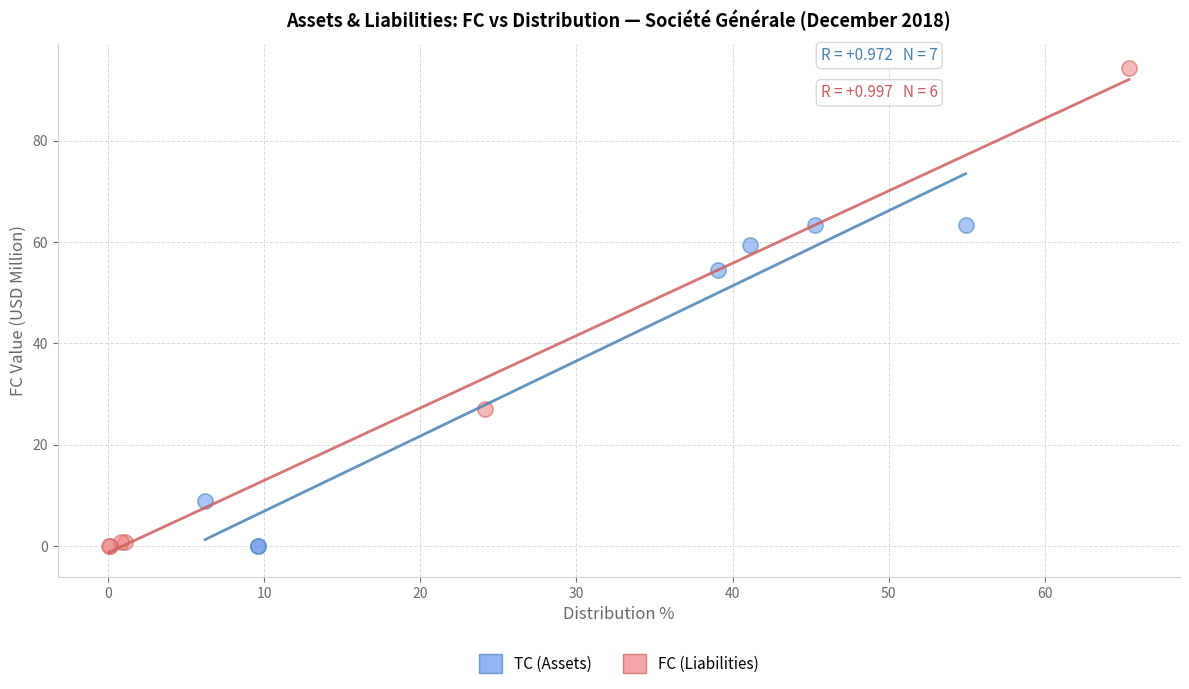

Which series reaches the maximum Y coordinate?

FC (Liabilities)